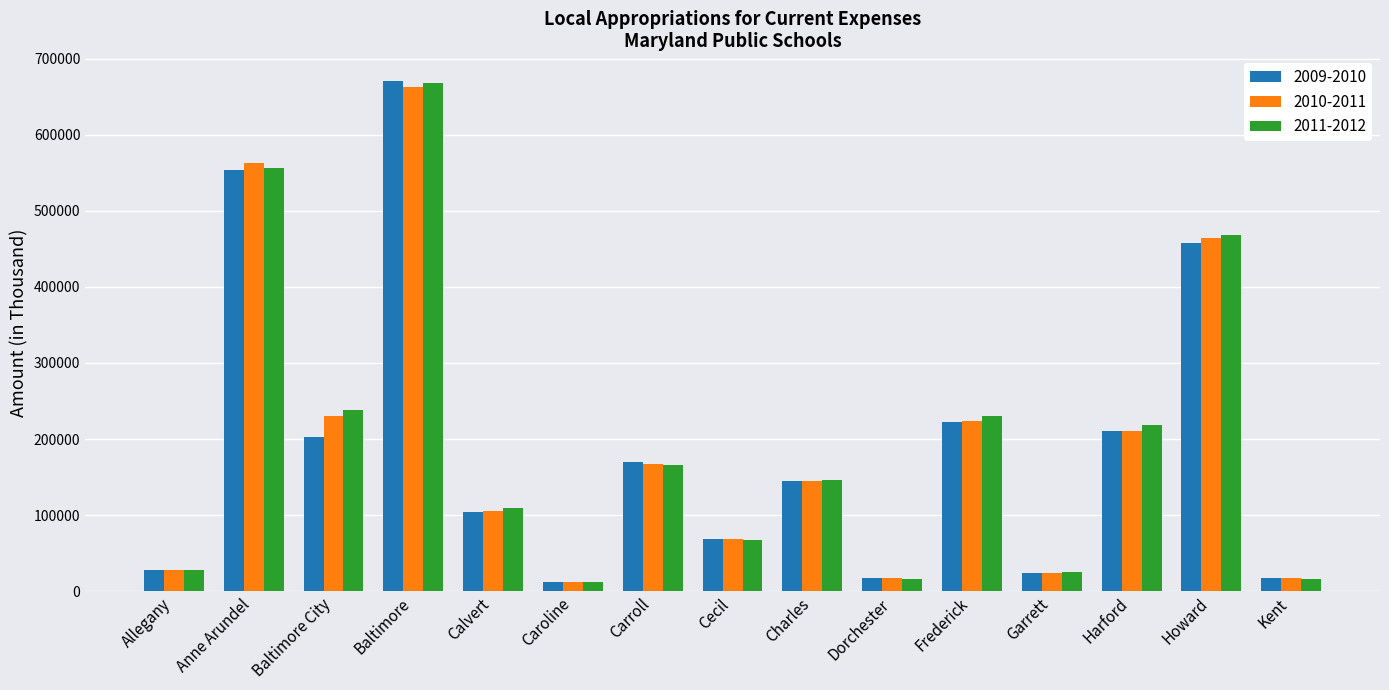

What is the label of the 1st bar from the left?

Allegany